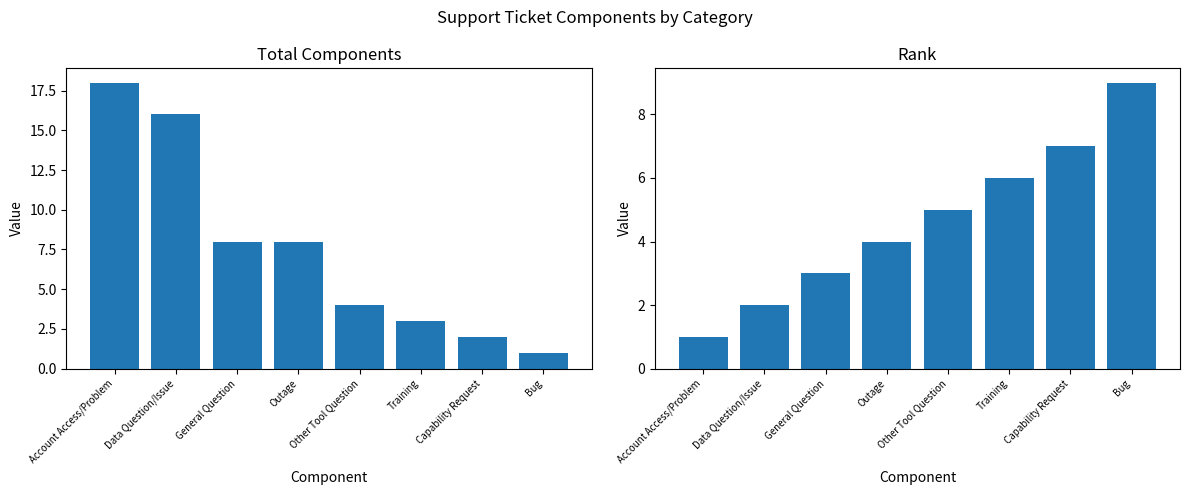

Which series has the largest total across all categories?

Total Components